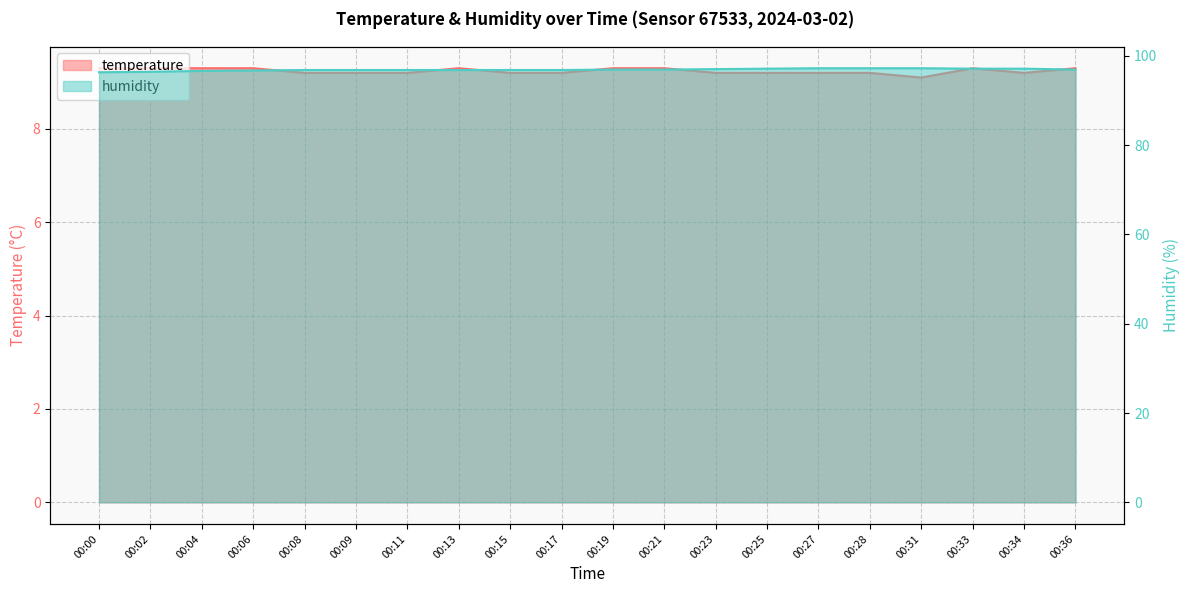

What is the value of the humidity point at the 3rd from the left?

96.6